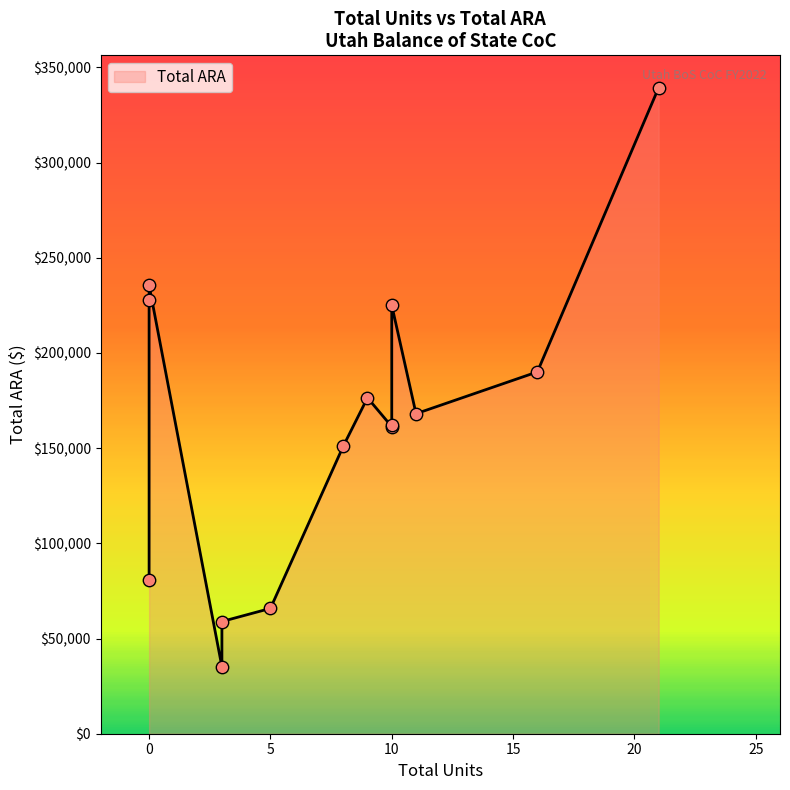

What is the change in value from 9 to 16?

+13609